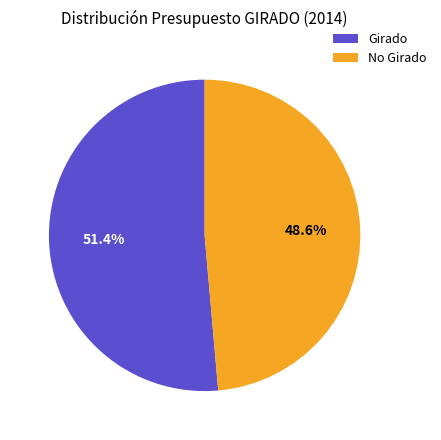

What is the total percentage of Girado and No Girado?

100.0%